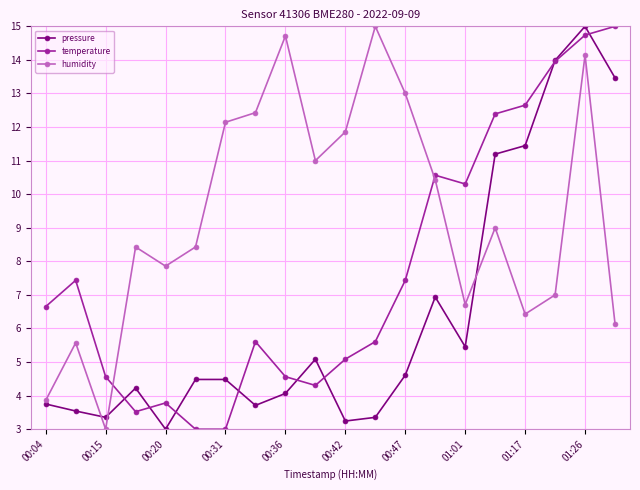

True or false: humidity has more than 1 interior local peaks.

True